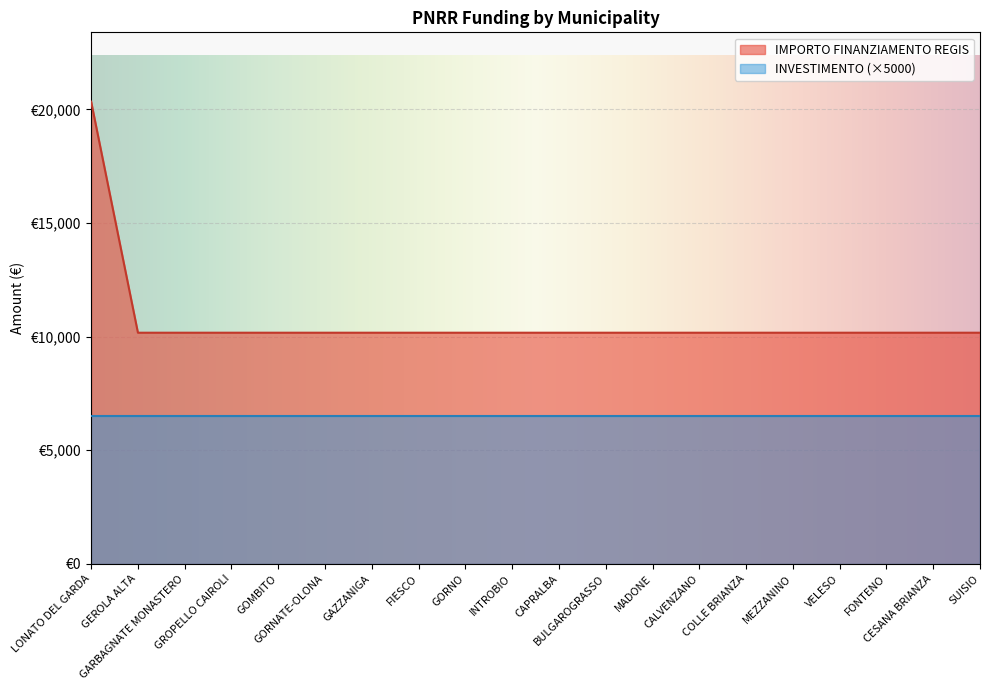

Count the number of values greater than 10172.

1